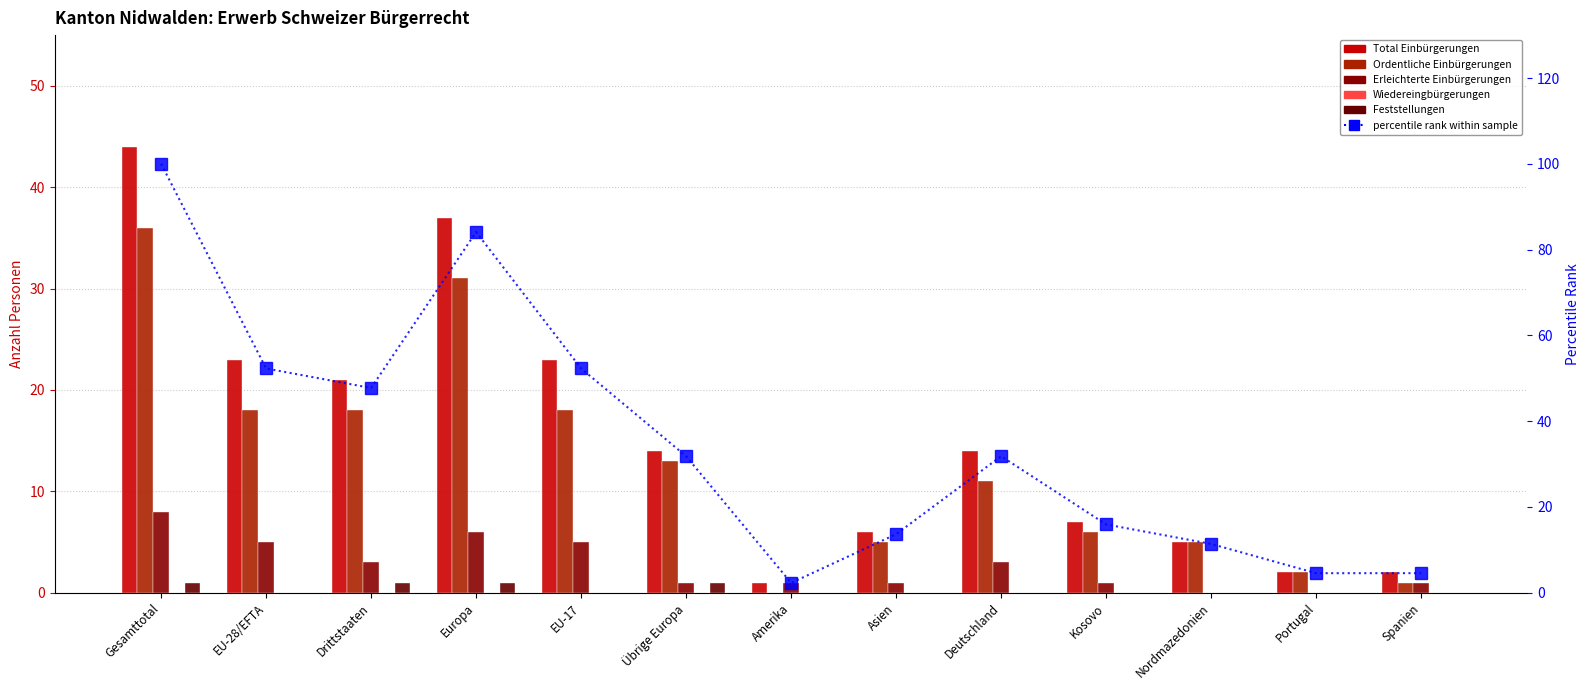

How many values in Feststellungen are above zero?

4